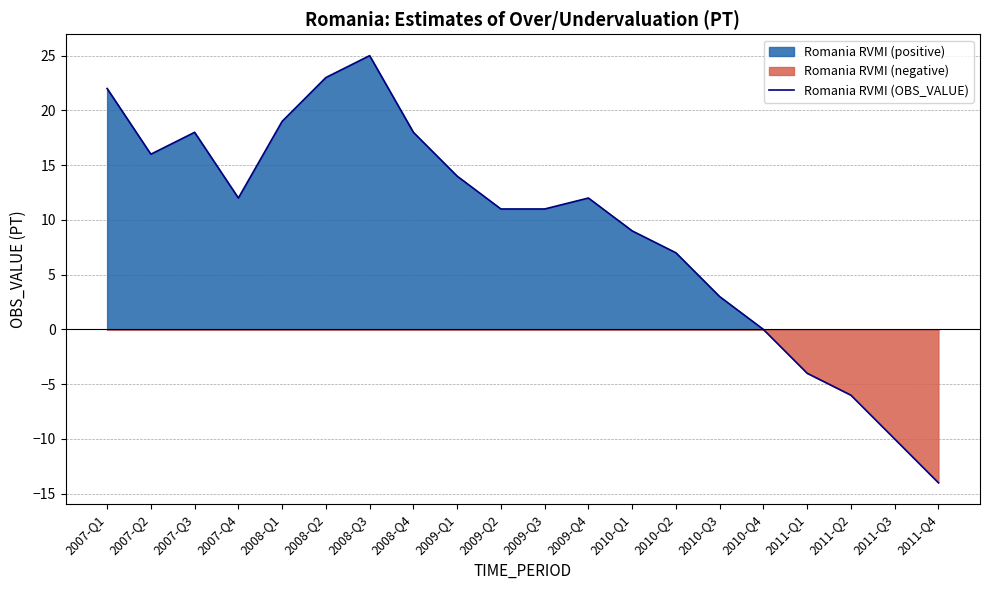

What is the maximum value shown in the chart?

25